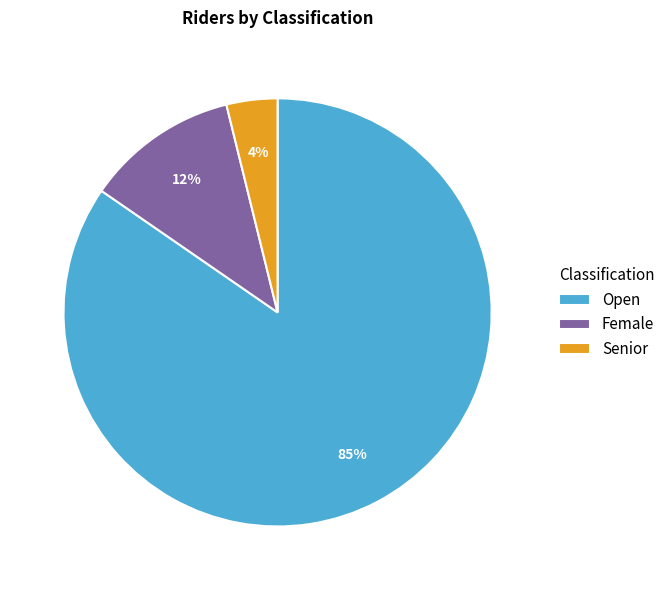

True or false: Senior accounts for 9% of the total.

False